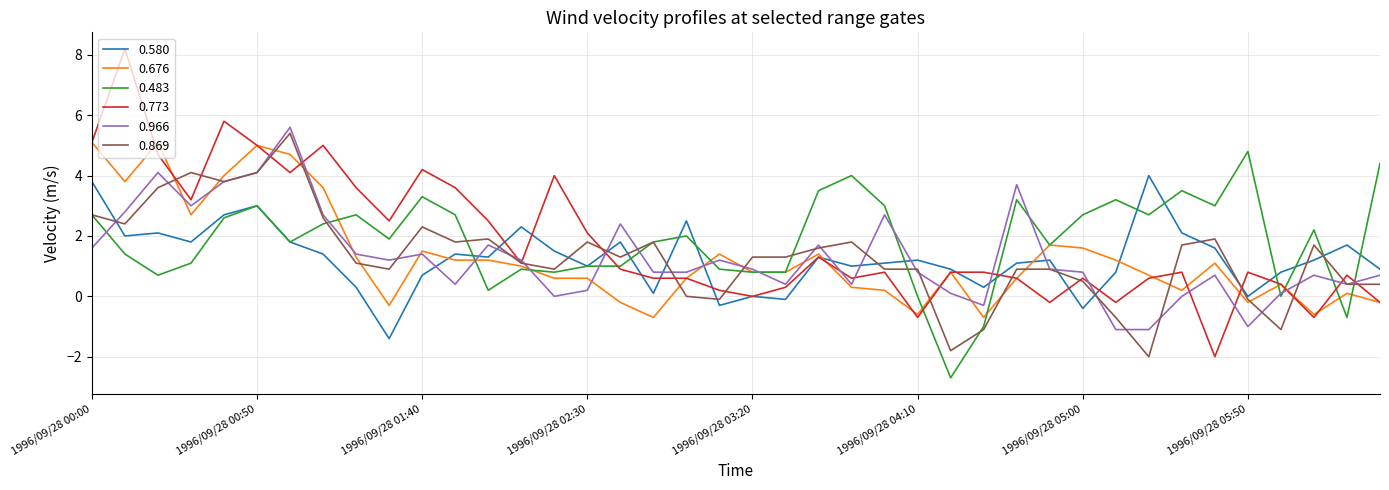

What is the greatest value displayed?

8.2